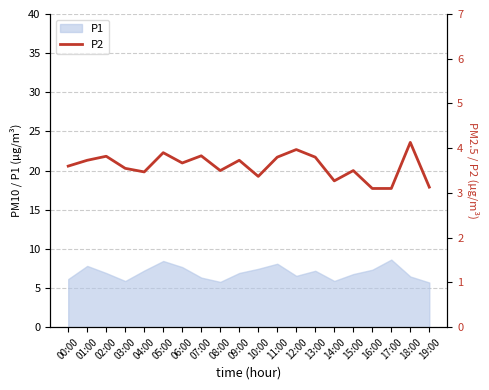

True or false: P1 has a value of 7.8 at 01:00.

True